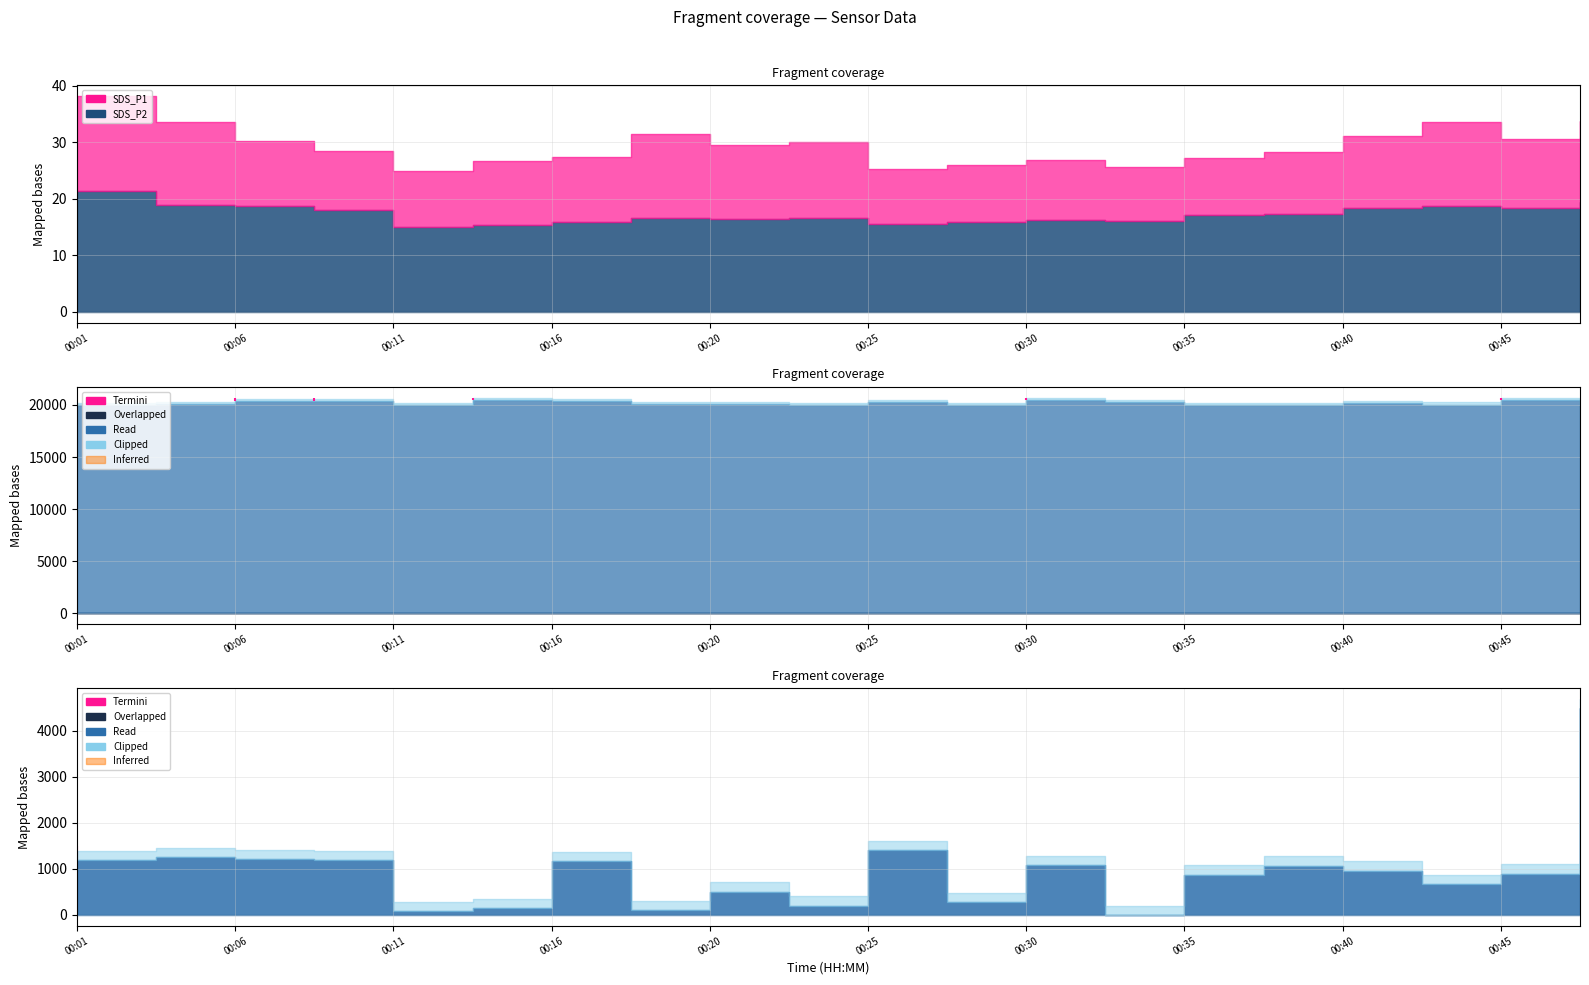

True or false: SDS_P2 has a value of 7.9 at 00:16.

False